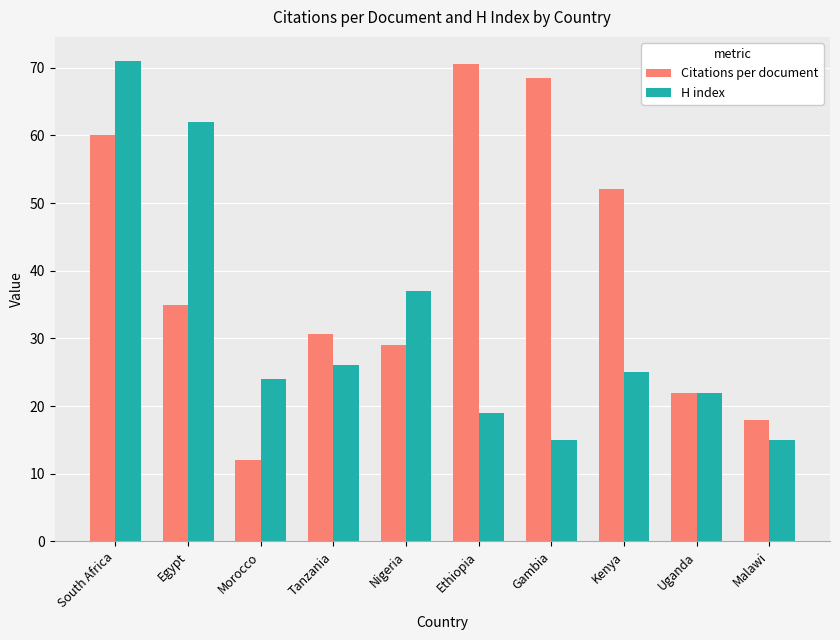

What is the lowest value of the H index series?

15.0